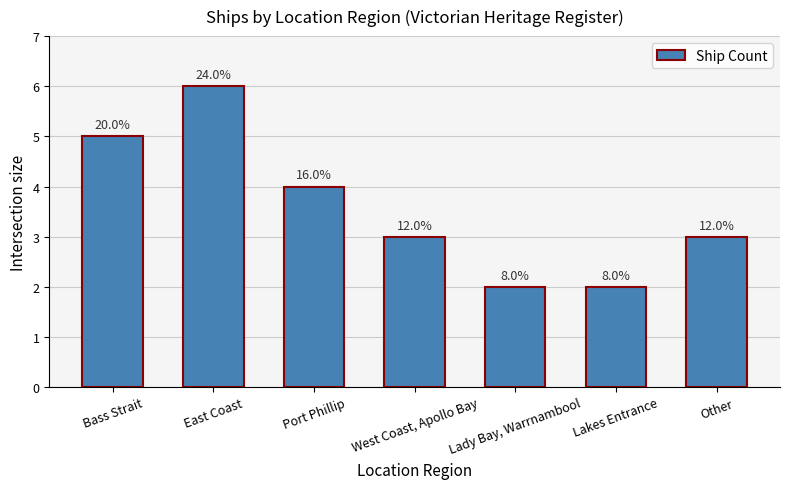

Approximately how many times larger is the value at Other compared to Port Phillip?

0.8